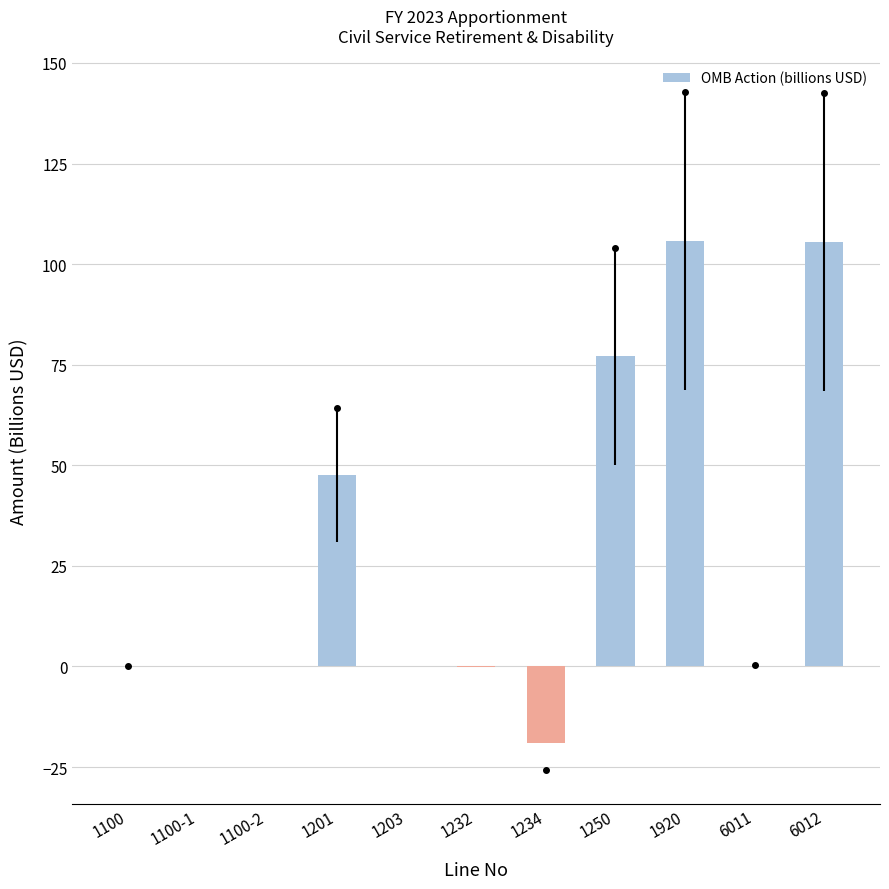

Where is the data nearest to the value 43?

1201